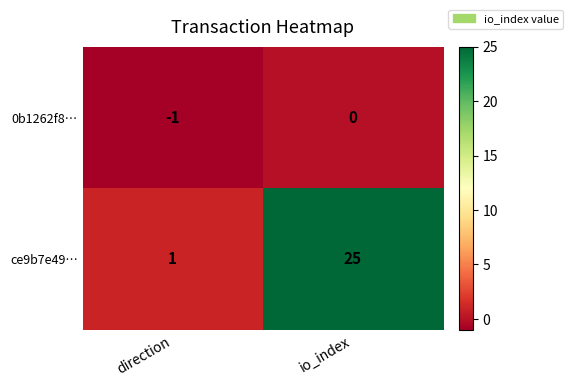

The ce9b7e49… series shows 9 at io_index. True or false?

False